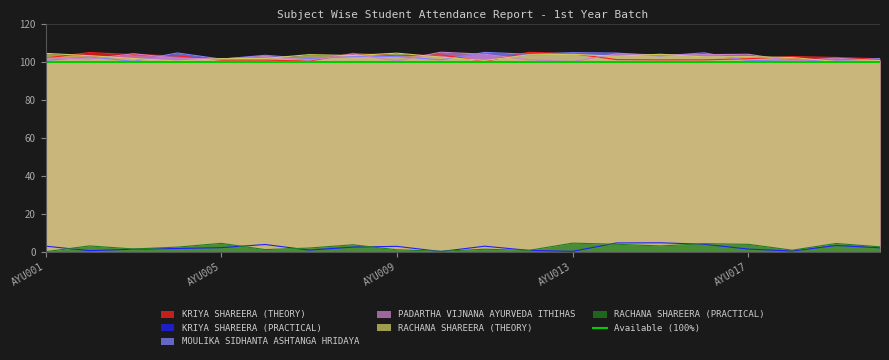

What is the average value of the MOULIKA SIDHANTA ASHTANGA HRIDAYA series?

102.4